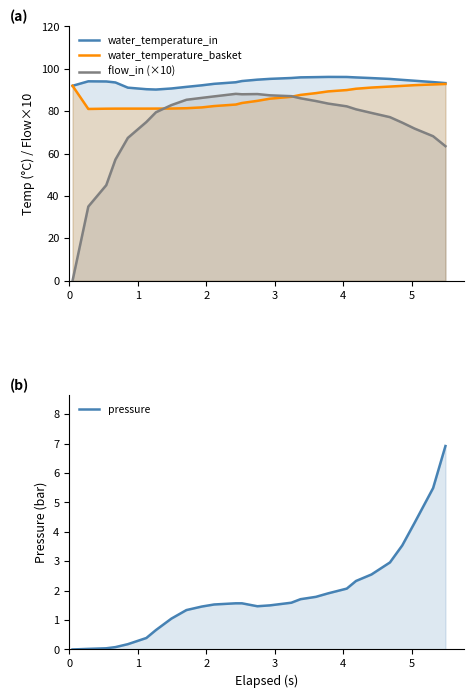

What is the difference between the maximum and second lowest values in the pressure series?

6.9